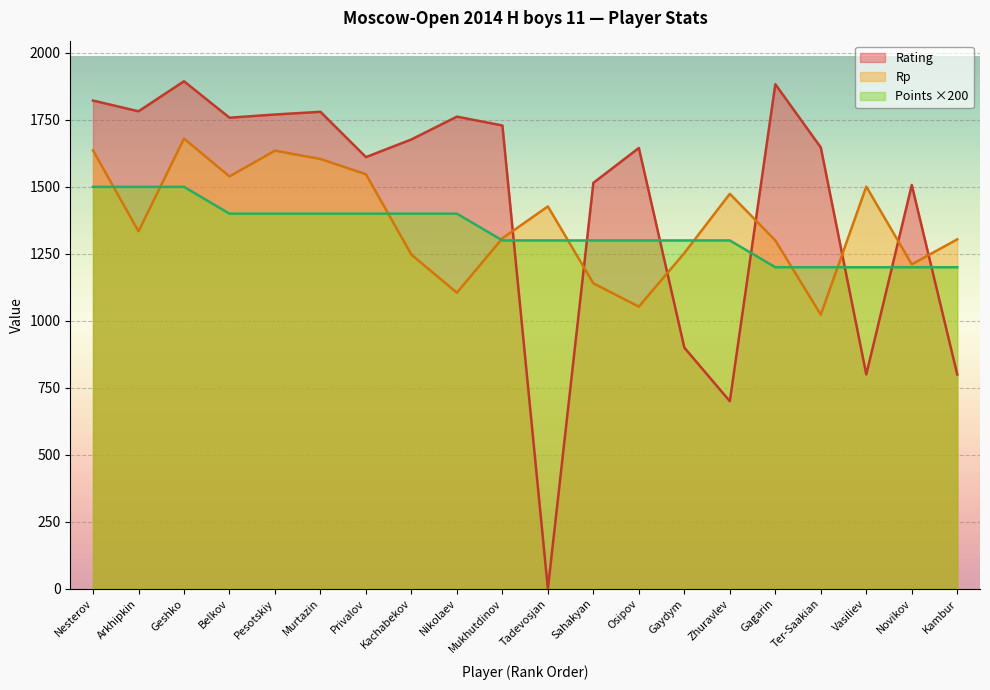

Which has a higher value, Tadevosjan or Arkhipkin?

Arkhipkin